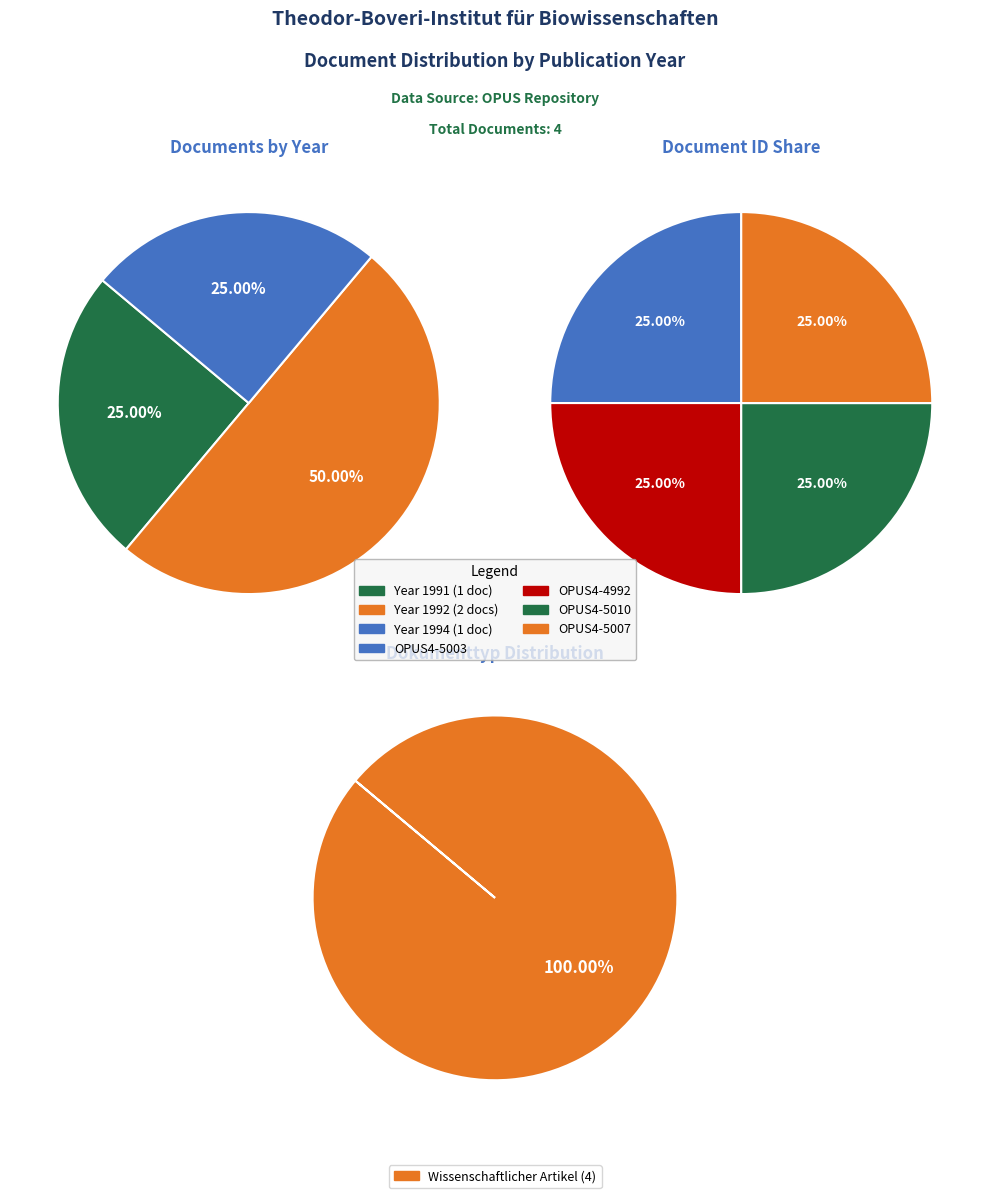

Does OPUS4-4992 represent more than half of the total?

No